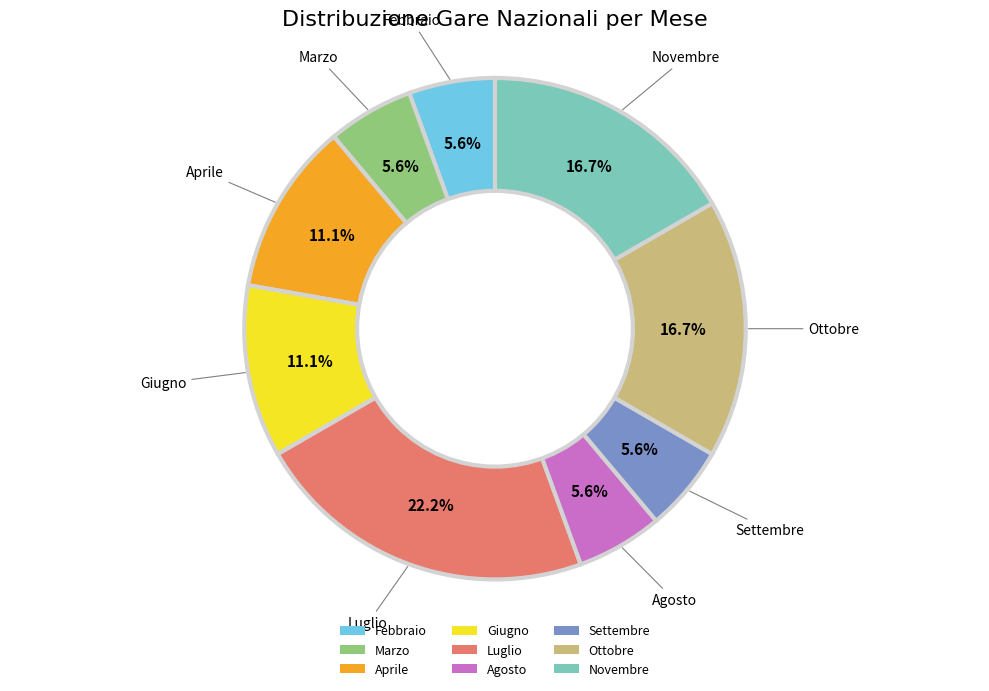

Does Luglio account for over 50% of the chart?

No